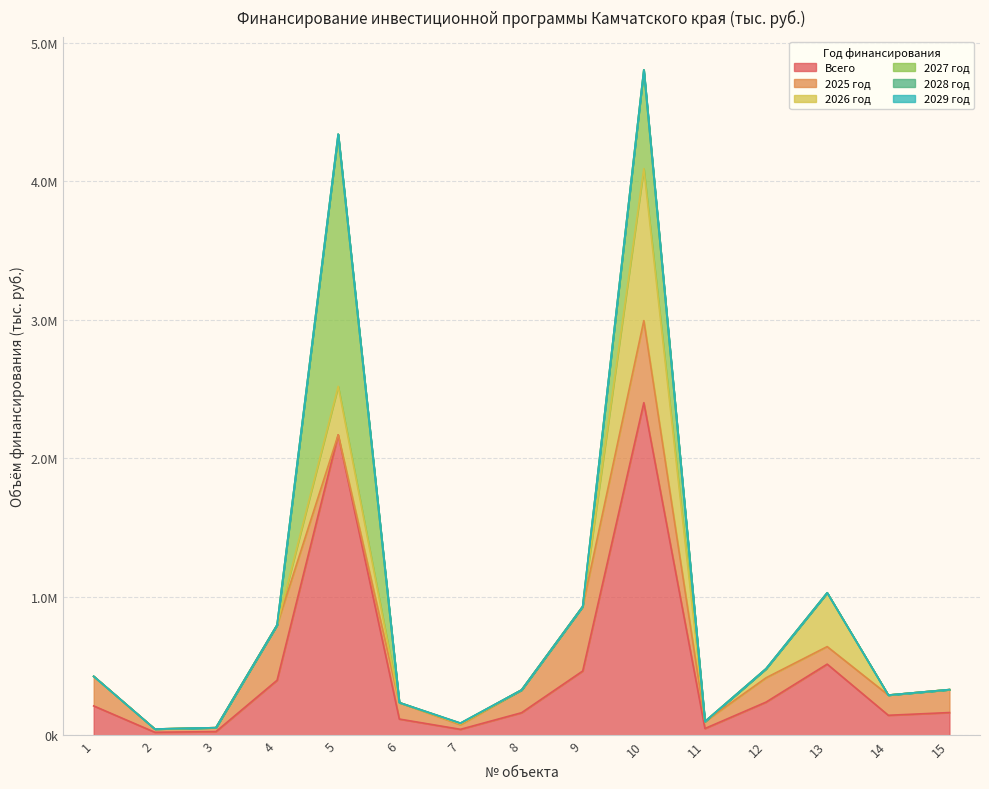

Does the chart have visible grid lines?

Yes